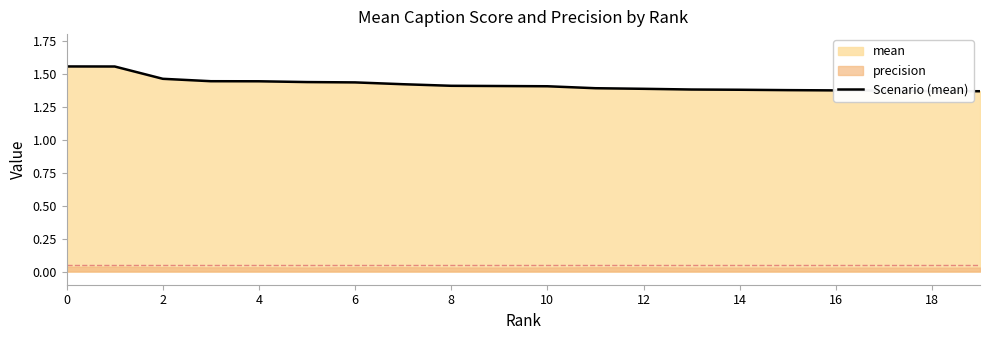

What is the maximum value shown in the chart?

1.6